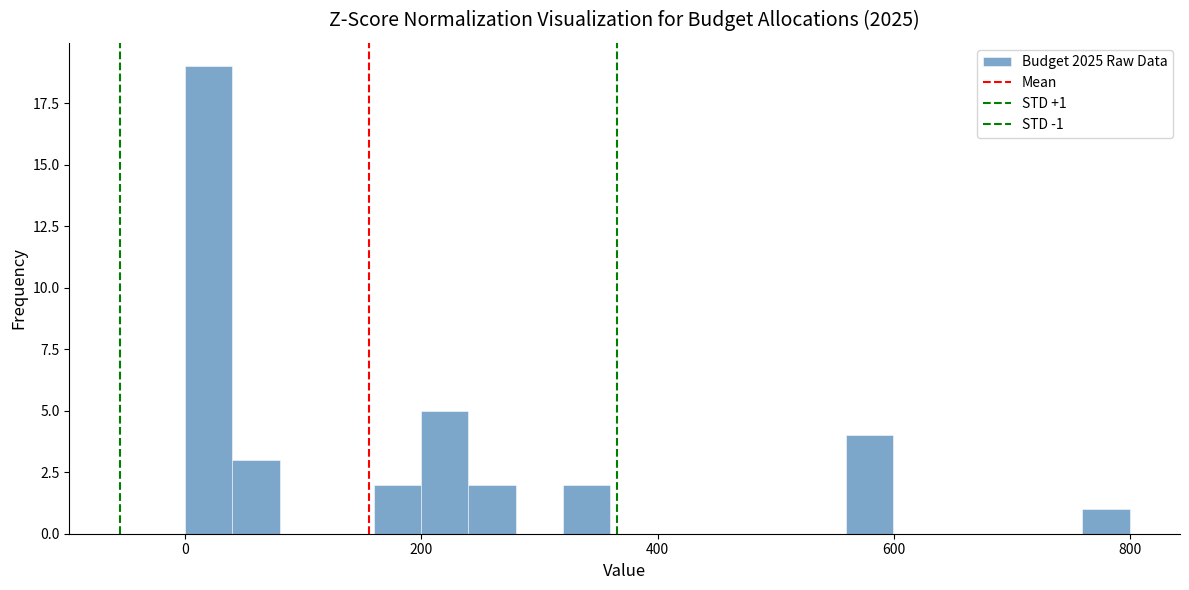

Read against the x-axis, roughly where is the centre of the tallest bar?

20